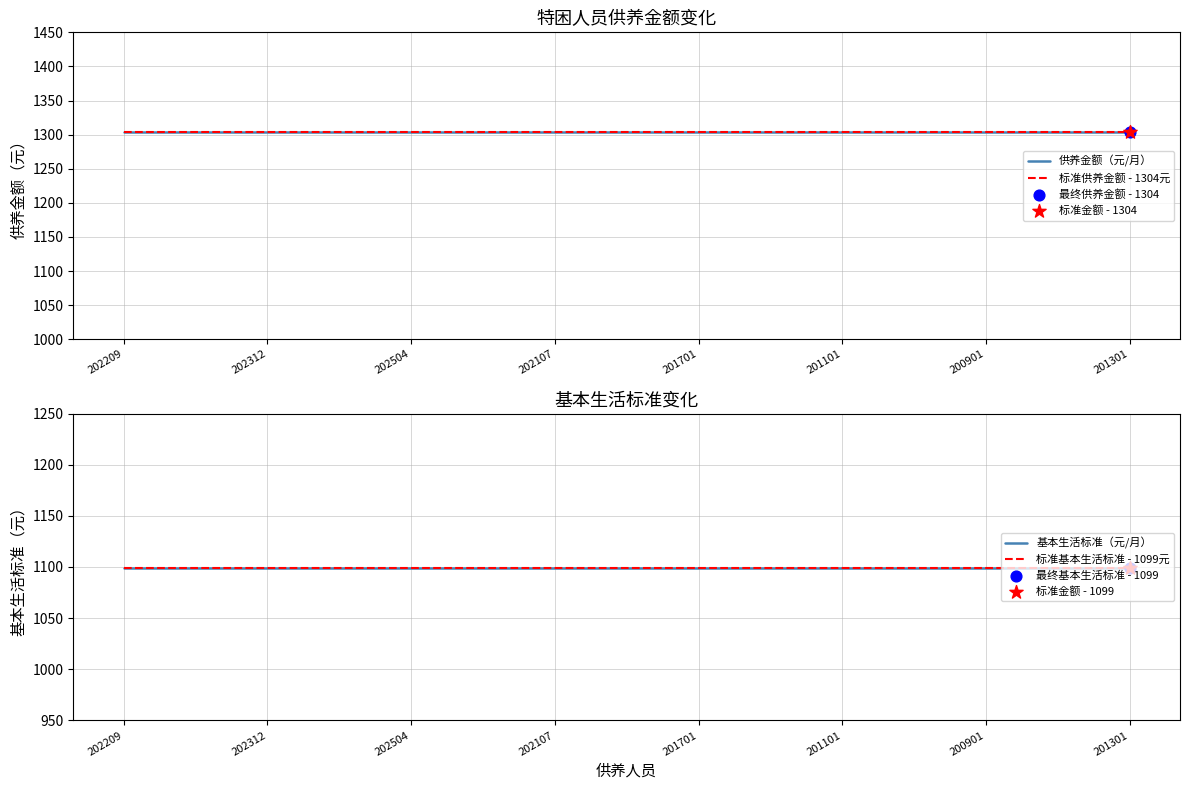

Is the value of 基本生活标准（元/月） at 201101 greater than the value of 标准基本生活标准 - 1099元 at 201301?

No